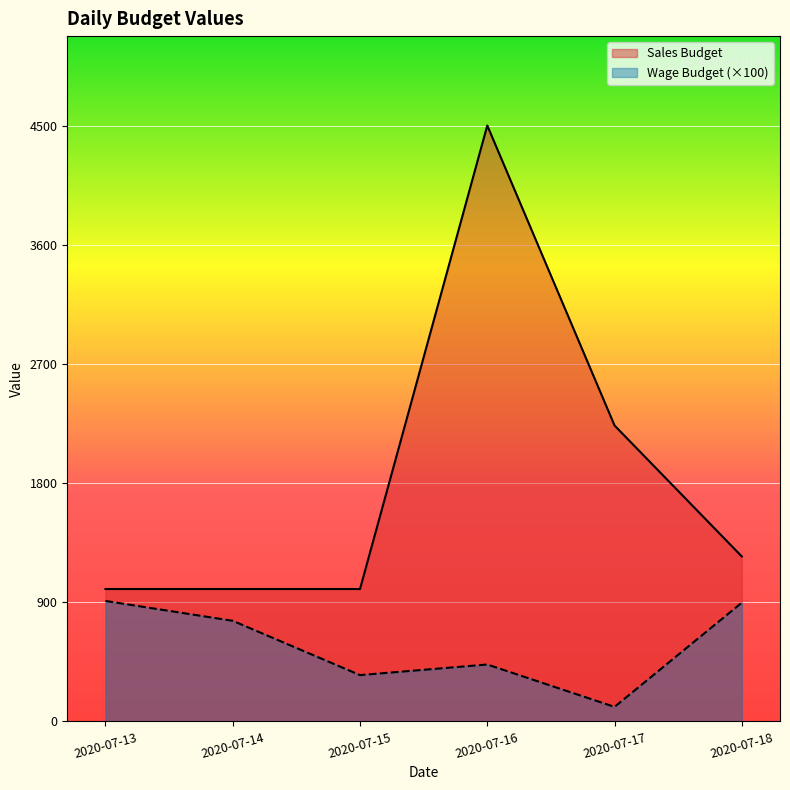

Which series has the widest spread of values?

Sales Budget